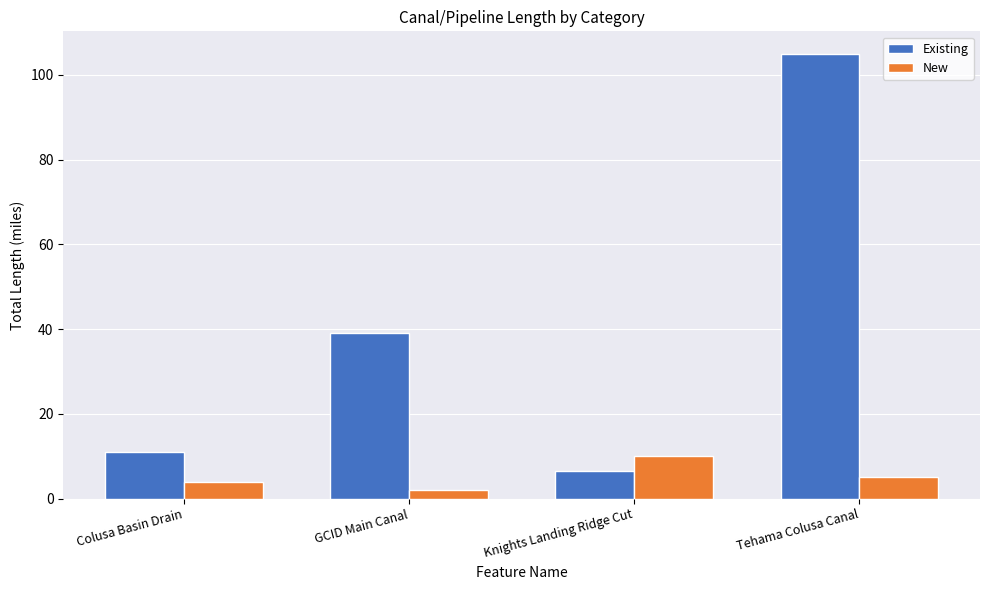

What is the label of the 4th bar from the right?

Colusa Basin Drain